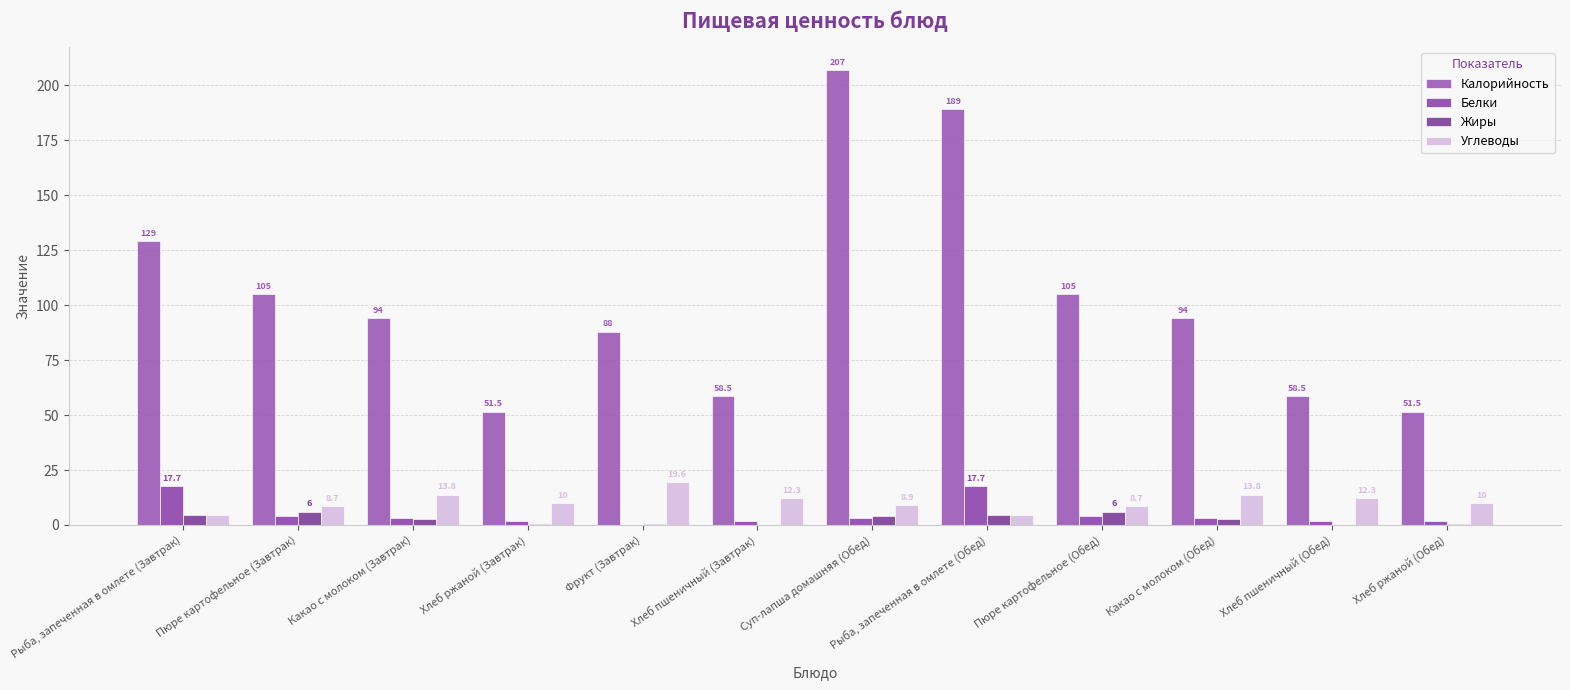

Reading left to right, list all the values displayed in this chart.

Калорийность: Рыба, запеченная в омлете (Завтрак)=129.0	Пюре картофельное (Завтрак)=105.0	Какао с молоком (Завтрак)=94.0	Хлеб ржаной (Завтрак)=51.5	Фрукт (Завтрак)=88.0	Хлеб пшеничный (Завтрак)=58.5	Суп-лапша домашняя (Обед)=207.0	Рыба, запеченная в омлете (Обед)=189.0	Пюре картофельное (Обед)=105.0	Какао с молоком (Обед)=94.0	Хлеб пшеничный (Обед)=58.5	Хлеб ржаной (Обед)=51.5
Белки: Рыба, запеченная в омлете (Завтрак)=17.7	Пюре картофельное (Завтрак)=4.1	Какао с молоком (Завтрак)=3.3	Хлеб ржаной (Завтрак)=2.0	Фрукт (Завтрак)=0.0	Хлеб пшеничный (Завтрак)=1.9	Суп-лапша домашняя (Обед)=3.0	Рыба, запеченная в омлете (Обед)=17.7	Пюре картофельное (Обед)=4.1	Какао с молоком (Обед)=3.3	Хлеб пшеничный (Обед)=1.9	Хлеб ржаной (Обед)=2.0
Жиры: Рыба, запеченная в омлете (Завтрак)=4.4	Пюре картофельное (Завтрак)=6.0	Какао с молоком (Завтрак)=2.9	Хлеб ржаной (Завтрак)=0.4	Фрукт (Завтрак)=0.5	Хлеб пшеничный (Завтрак)=0.2	Суп-лапша домашняя (Обед)=4.0	Рыба, запеченная в омлете (Обед)=4.4	Пюре картофельное (Обед)=6.0	Какао с молоком (Обед)=2.9	Хлеб пшеничный (Обед)=0.2	Хлеб ржаной (Обед)=0.4
Углеводы: Рыба, запеченная в омлете (Завтрак)=4.6	Пюре картофельное (Завтрак)=8.7	Какао с молоком (Завтрак)=13.8	Хлеб ржаной (Завтрак)=10.0	Фрукт (Завтрак)=19.6	Хлеб пшеничный (Завтрак)=12.3	Суп-лапша домашняя (Обед)=8.9	Рыба, запеченная в омлете (Обед)=4.6	Пюре картофельное (Обед)=8.7	Какао с молоком (Обед)=13.8	Хлеб пшеничный (Обед)=12.3	Хлеб ржаной (Обед)=10.0